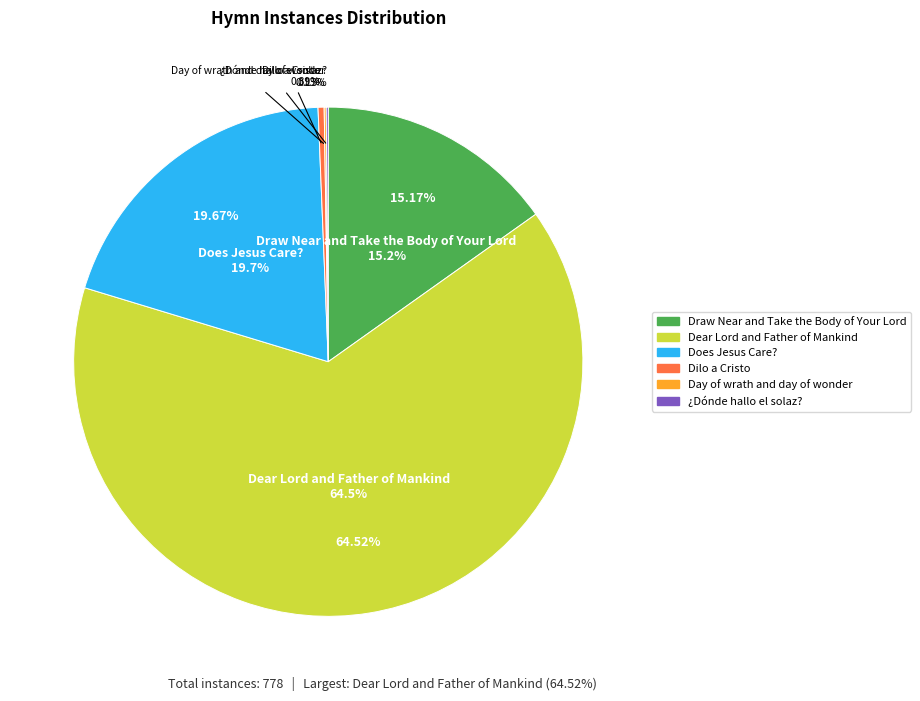

What percentage is the Dear Lord and Father
of Mankind slice, to the nearest percent?

65%